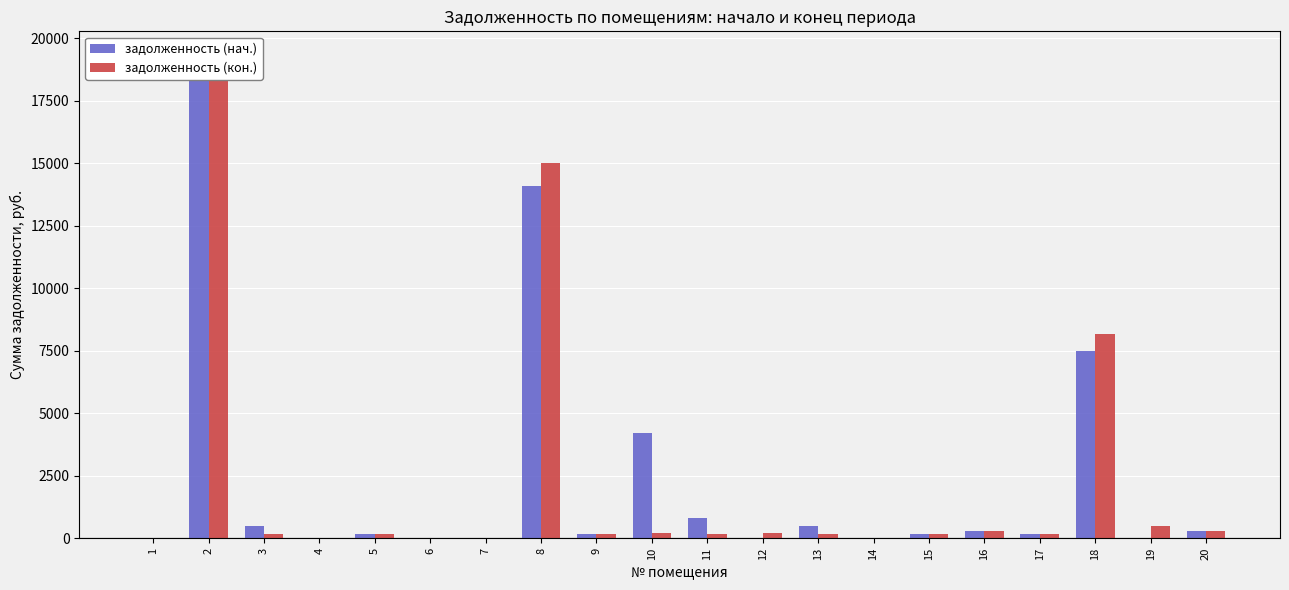

Is it true that задолженность (кон.) equals 464.8 at 16?

False